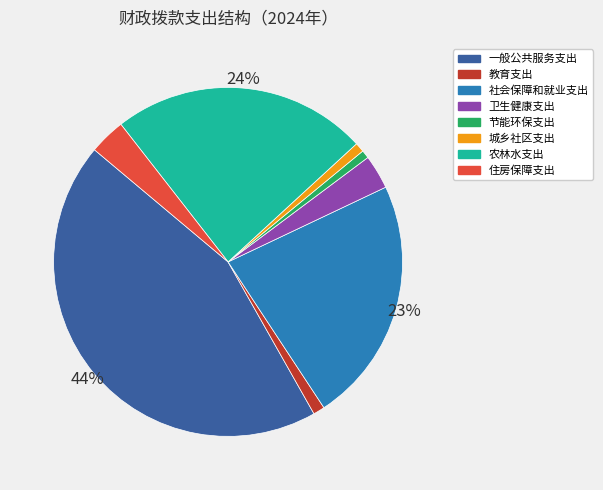

How many segments does this pie chart have?

8